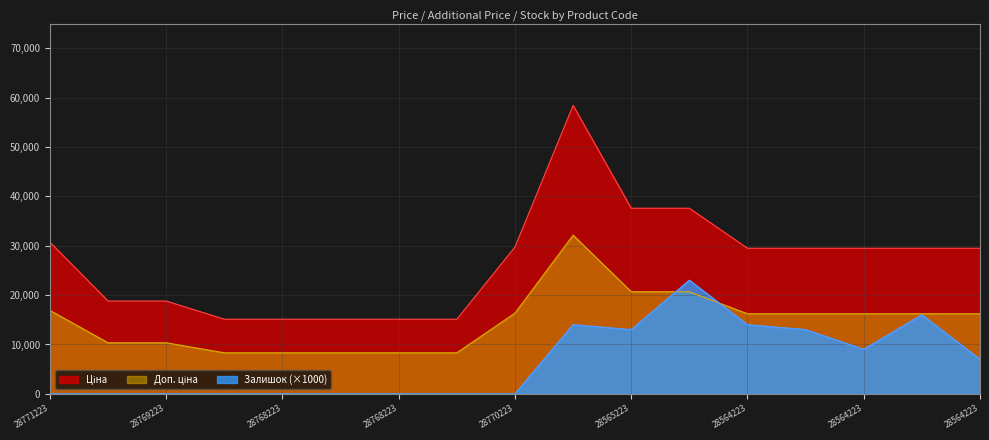

Where is Доп. ціна nearest to the value 20225?

28565223